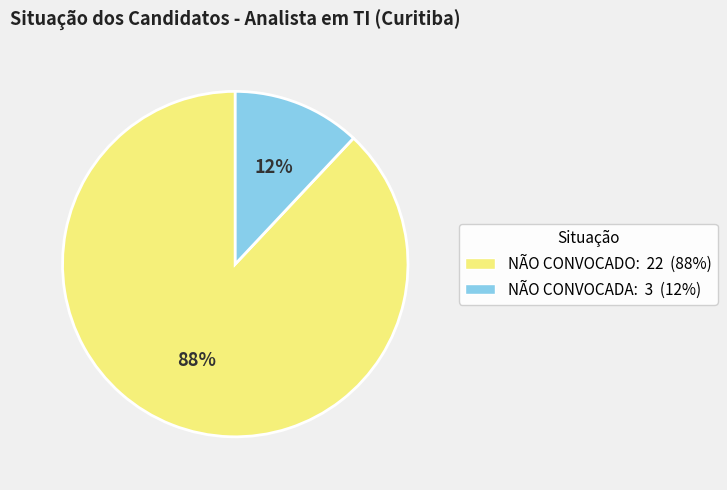

To the nearest percent, what is the average slice percentage?

50%